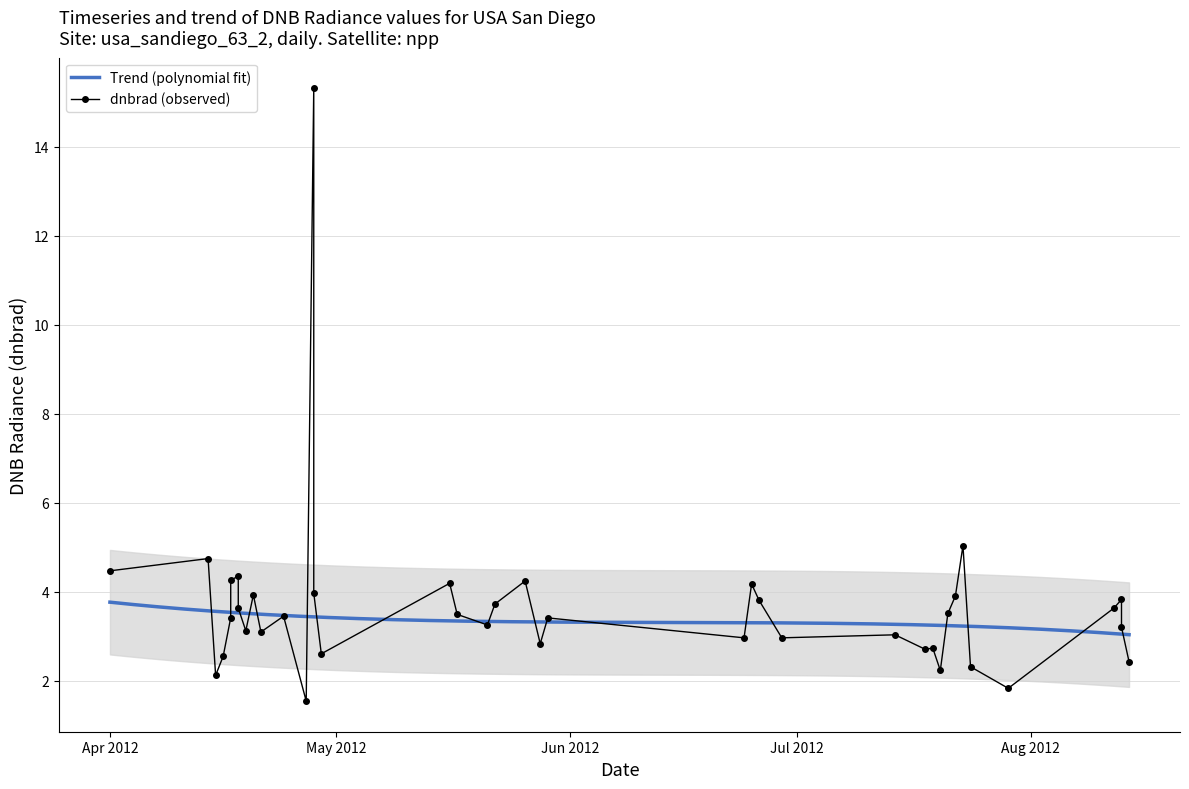

List the labels in order of value, smallest first.

2012-04-27, 2012-07-29, 2012-04-15, 2012-07-20, 2012-07-24, 2012-08-14, 2012-04-16, 2012-04-29, 2012-07-18, 2012-07-19, 2012-05-28, 2012-06-24, 2012-06-29, 2012-07-14, 2012-04-21, 2012-04-19, 2012-08-13, 2012-05-21, 2012-05-29, 2012-04-17, 2012-04-24, 2012-05-17, 2012-07-21, 2012-04-18, 2012-08-12, 2012-05-22, 2012-06-26, 2012-08-13, 2012-07-22, 2012-04-20, 2012-04-28, 2012-06-25, 2012-05-16, 2012-05-26, 2012-04-17, 2012-04-18, 2012-04-01, 2012-04-14, 2012-07-23, 2012-04-28